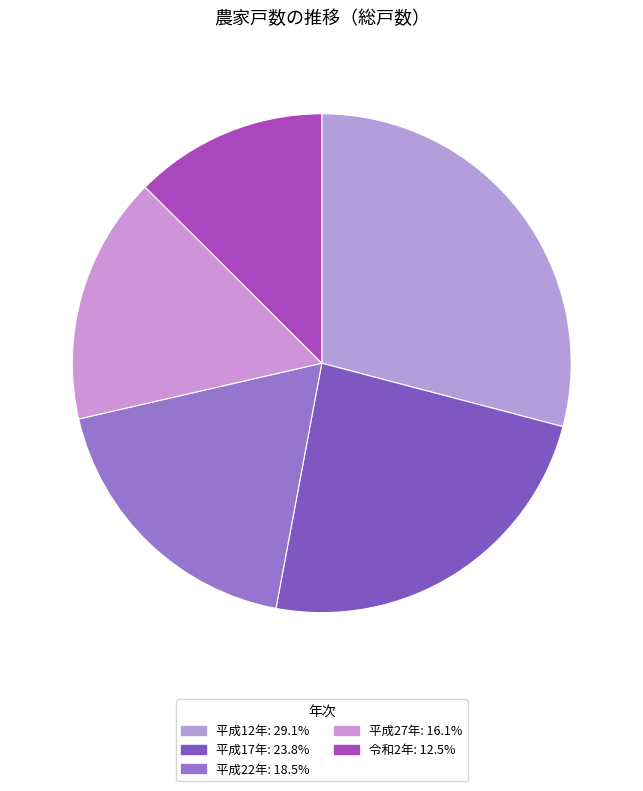

To the nearest percent, what portion does 令和2年 represent?

13%